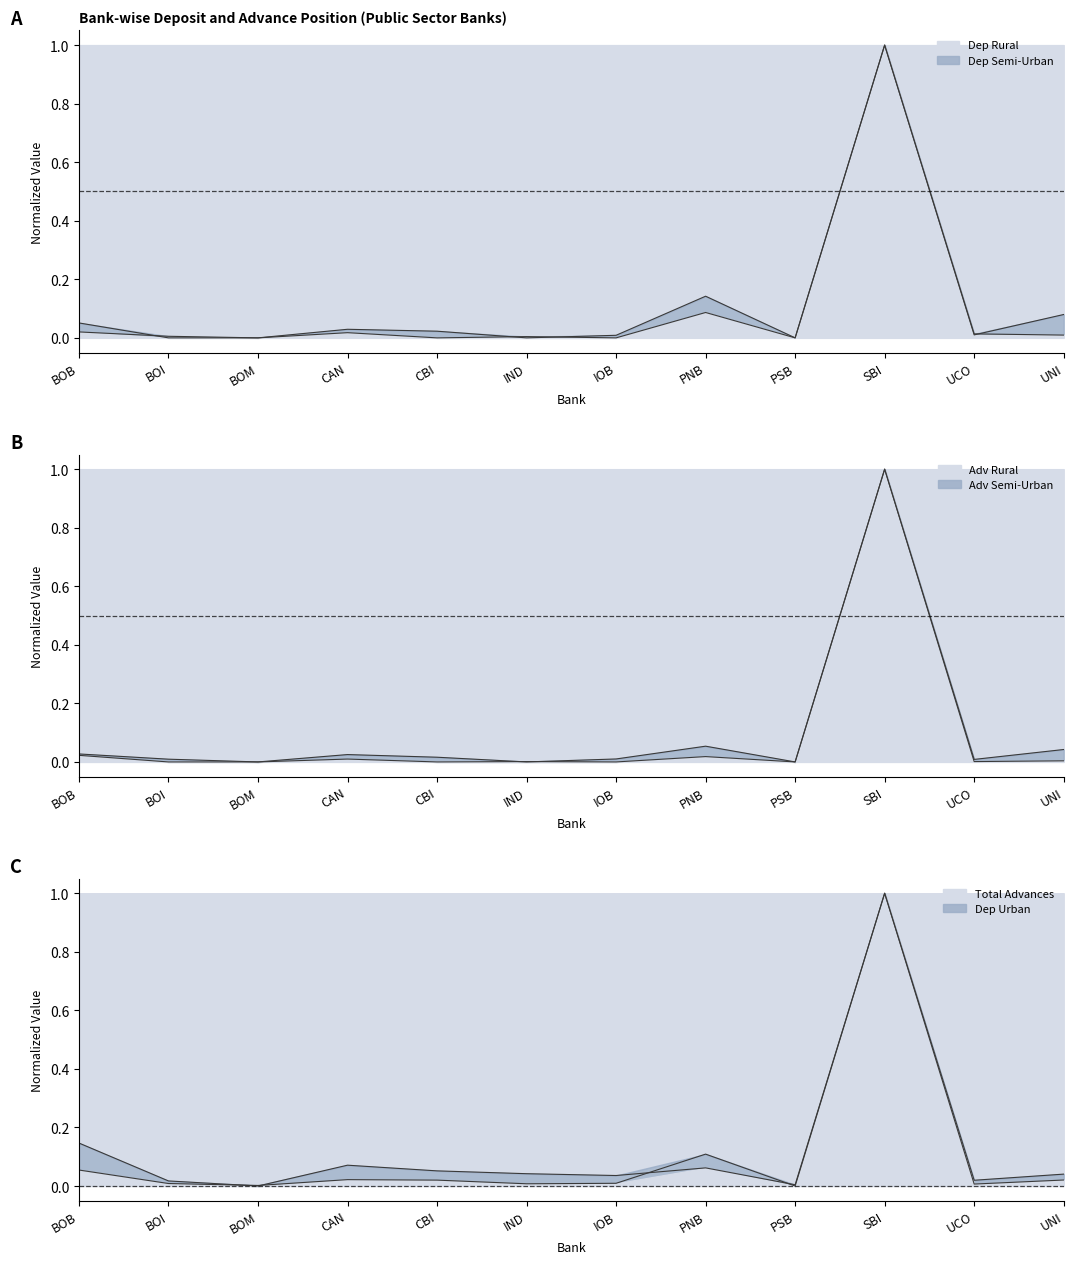

How many intersections are there between Adv Rural and Dep Semi-Urban?

3